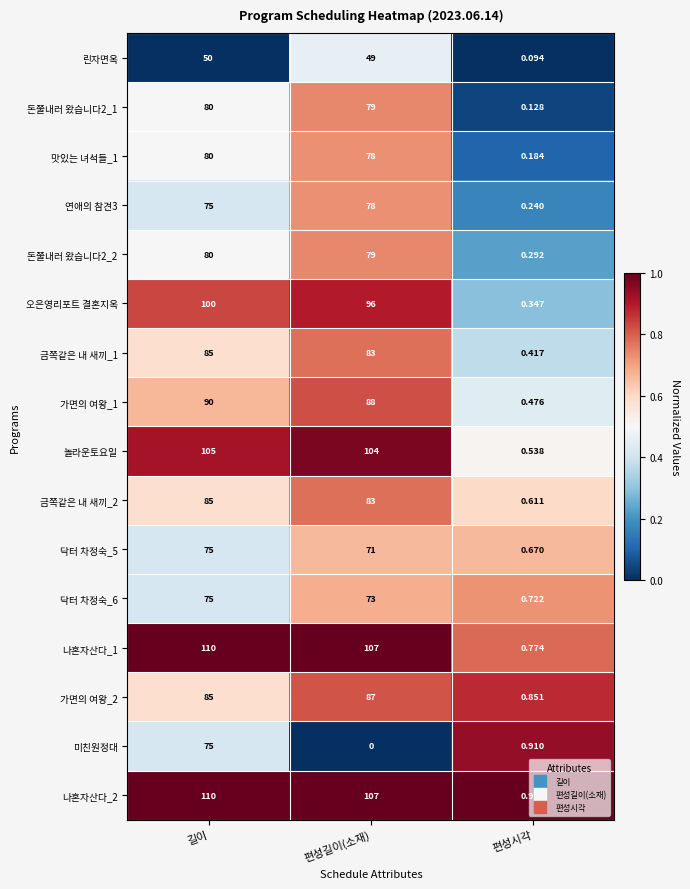

What is the total value across all series at 편성길이(소재)?

1262.0